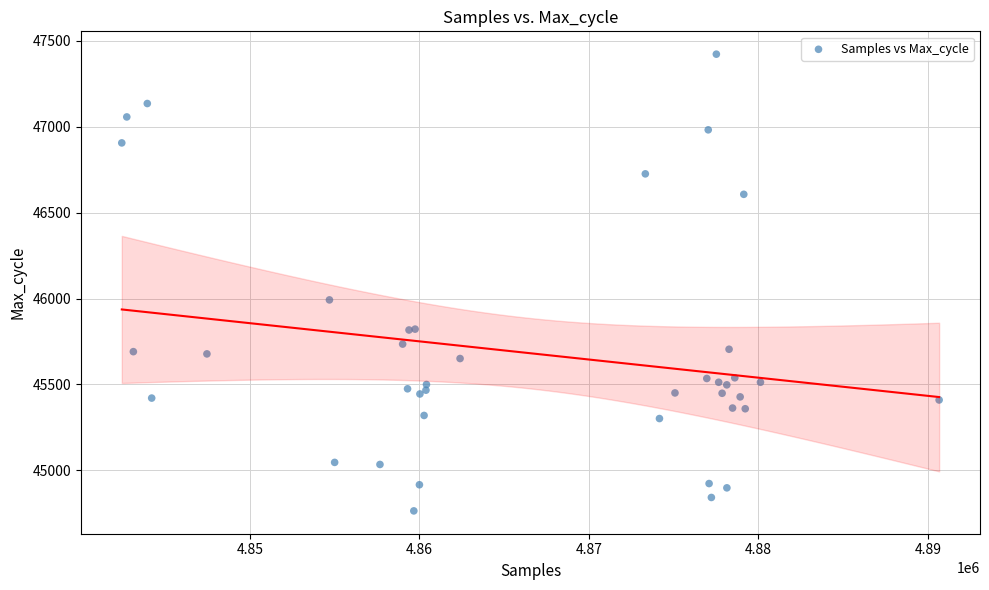

What Y value in the scatter plot is closest to 46093?

45992